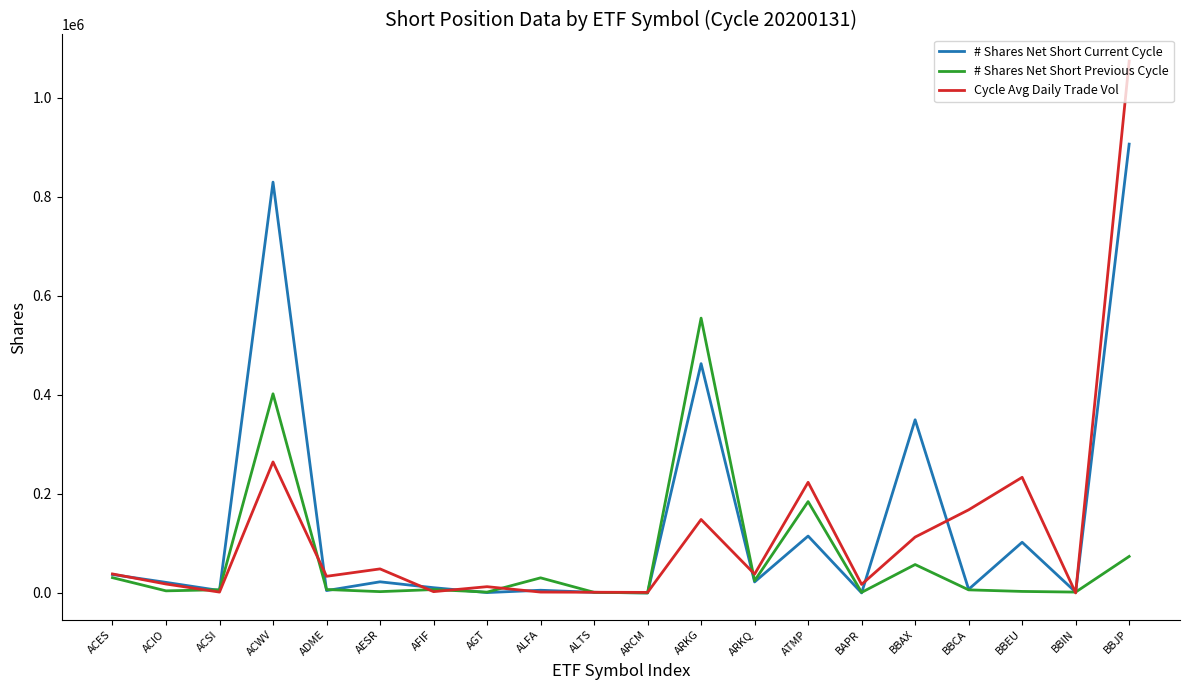

What is the difference between the Cycle Avg Daily Trade Vol values at ARKQ and AGT?

25392